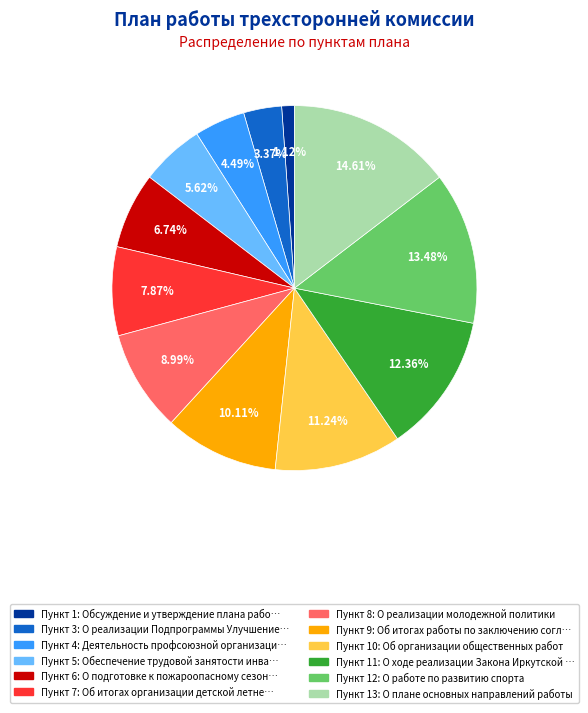

Is there any slice that represents more than half of the pie?

No